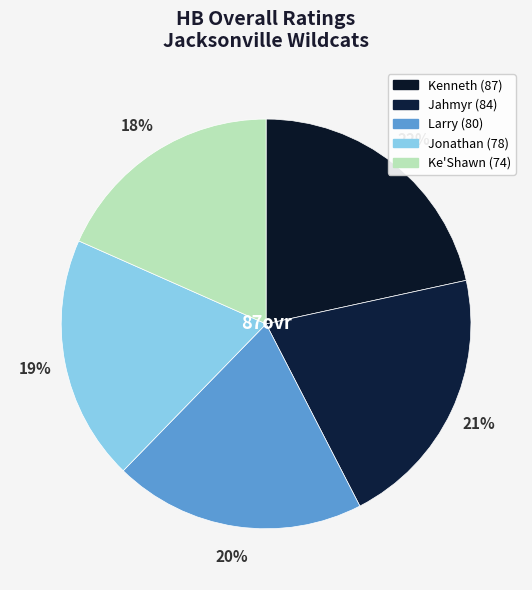

How many segments does this pie chart have?

5